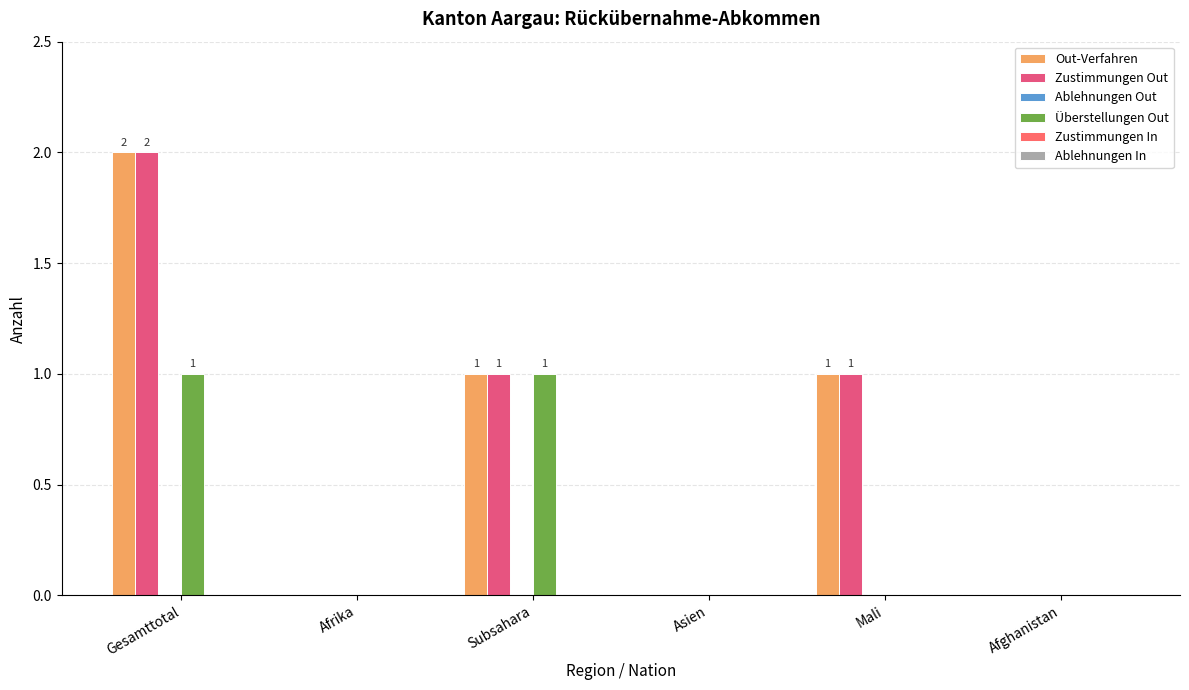

At which label does Out-Verfahren first exceed 1?

Gesamttotal